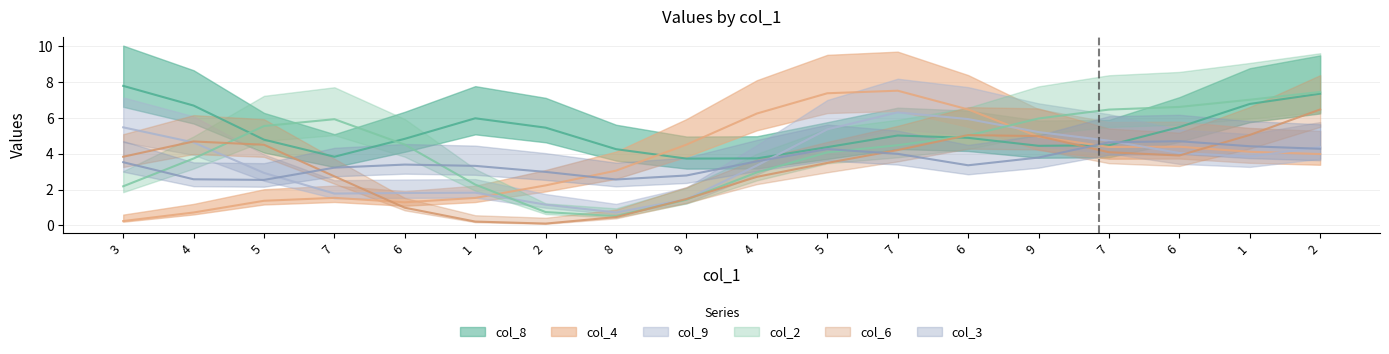

Count the number of data series in this chart.

6